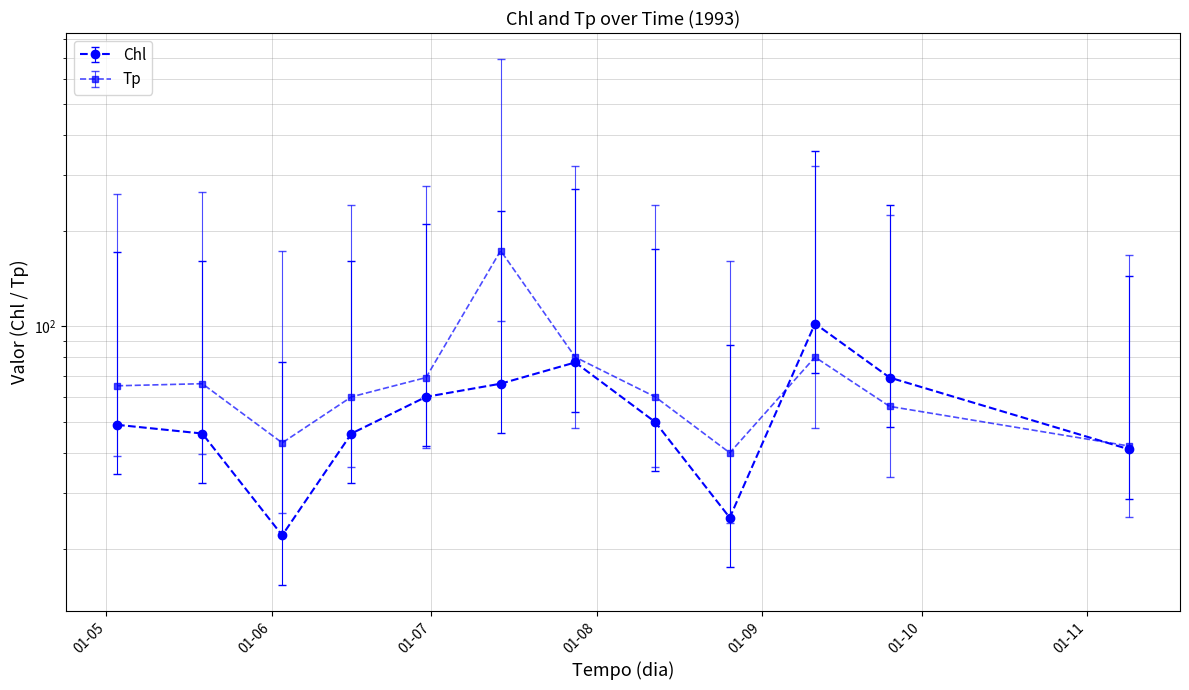

What is the sum of the Tp values at 07/28/1993 and 06/03/1993?

123